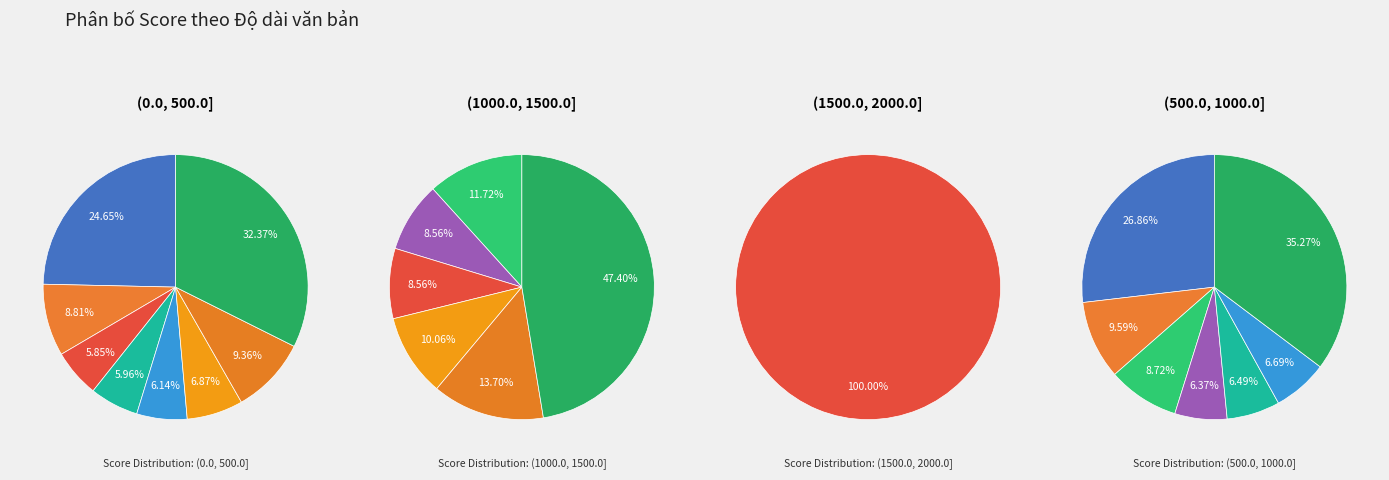

Is the sum of pct55 and pct15 greater than half?

No